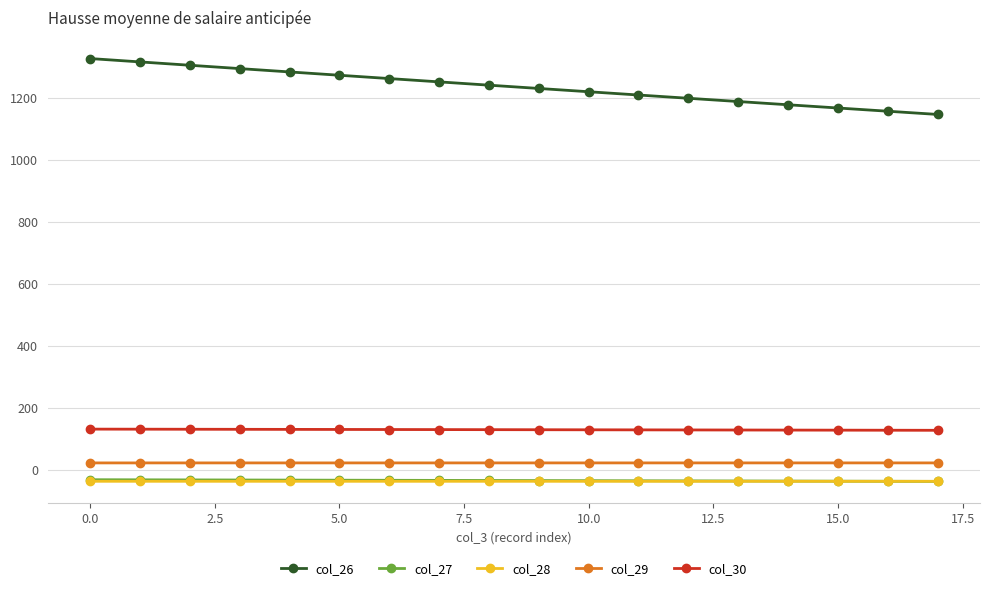

Count the number of categories in the chart.

18